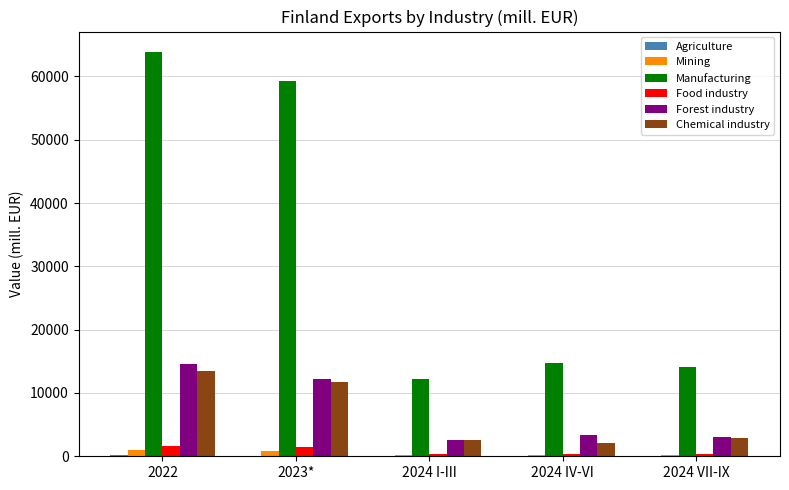

What is the highest value of the Food industry series?

1596.3